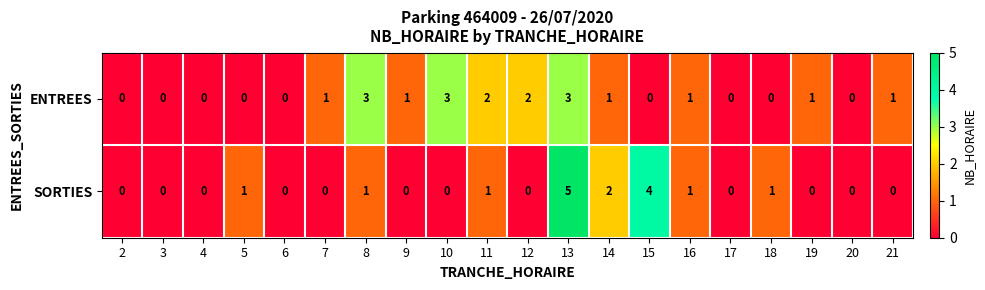

What is the sum of all SORTIES values?

16